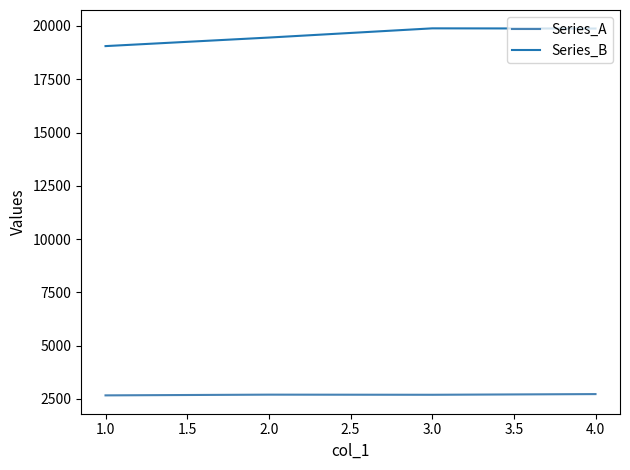

Is the value of Series_B at 3.0 greater than the value of Series_A at 3.0?

Yes